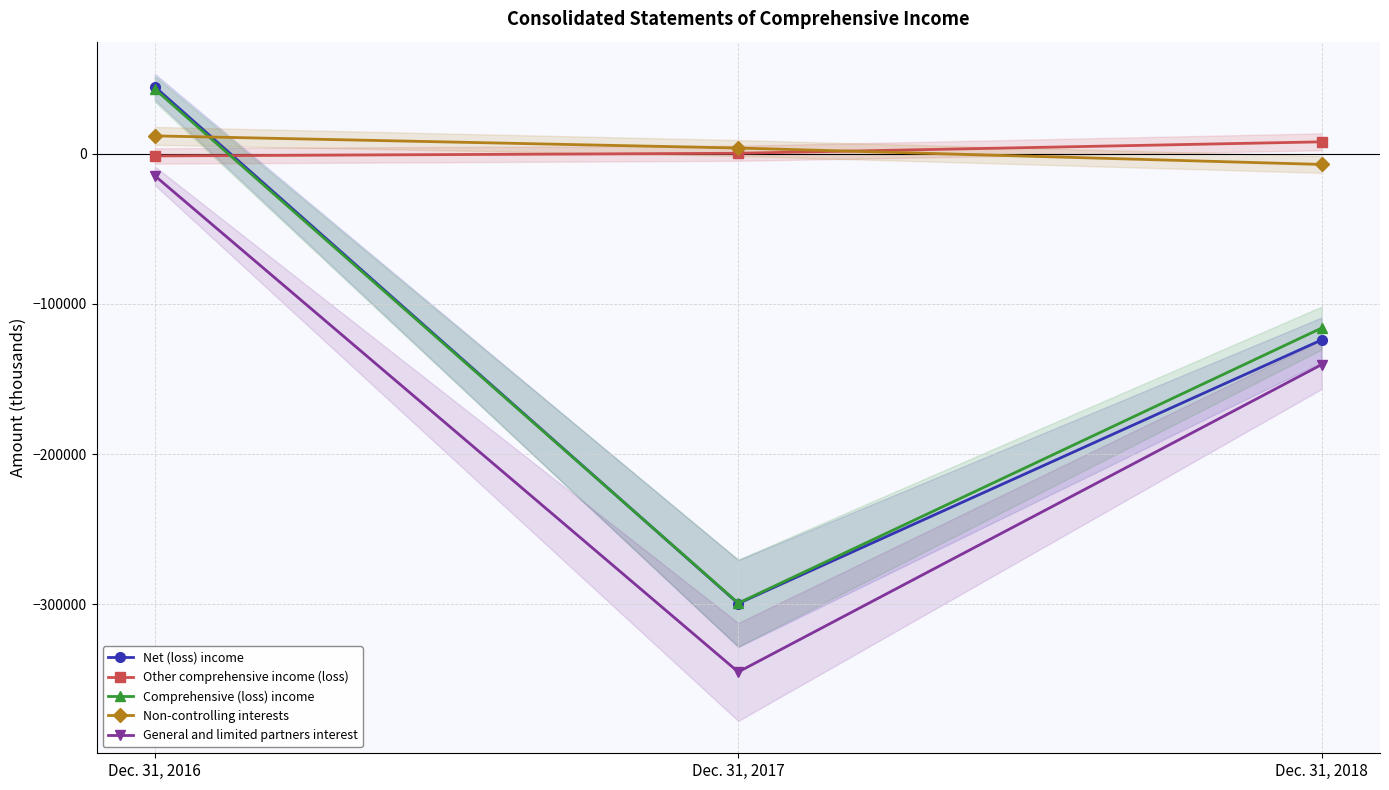

At which label is Comprehensive (loss) income closest to -128093?

Dec. 31, 2018